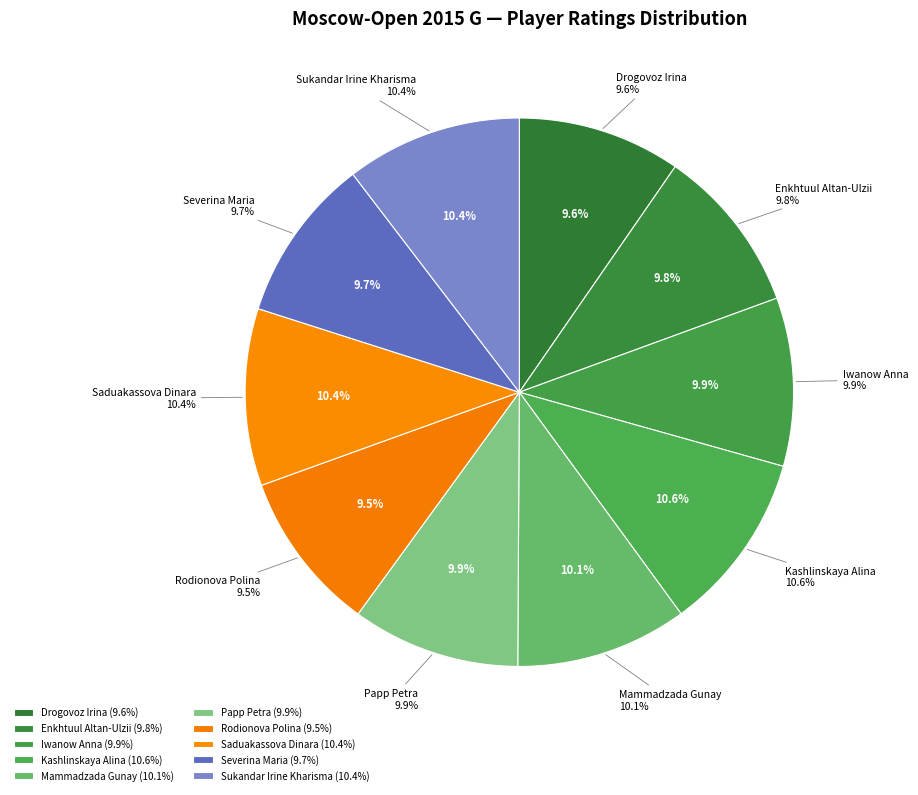

Combined, what portion of the pie is Drogovoz Irina and Severina Maria?

19.3%